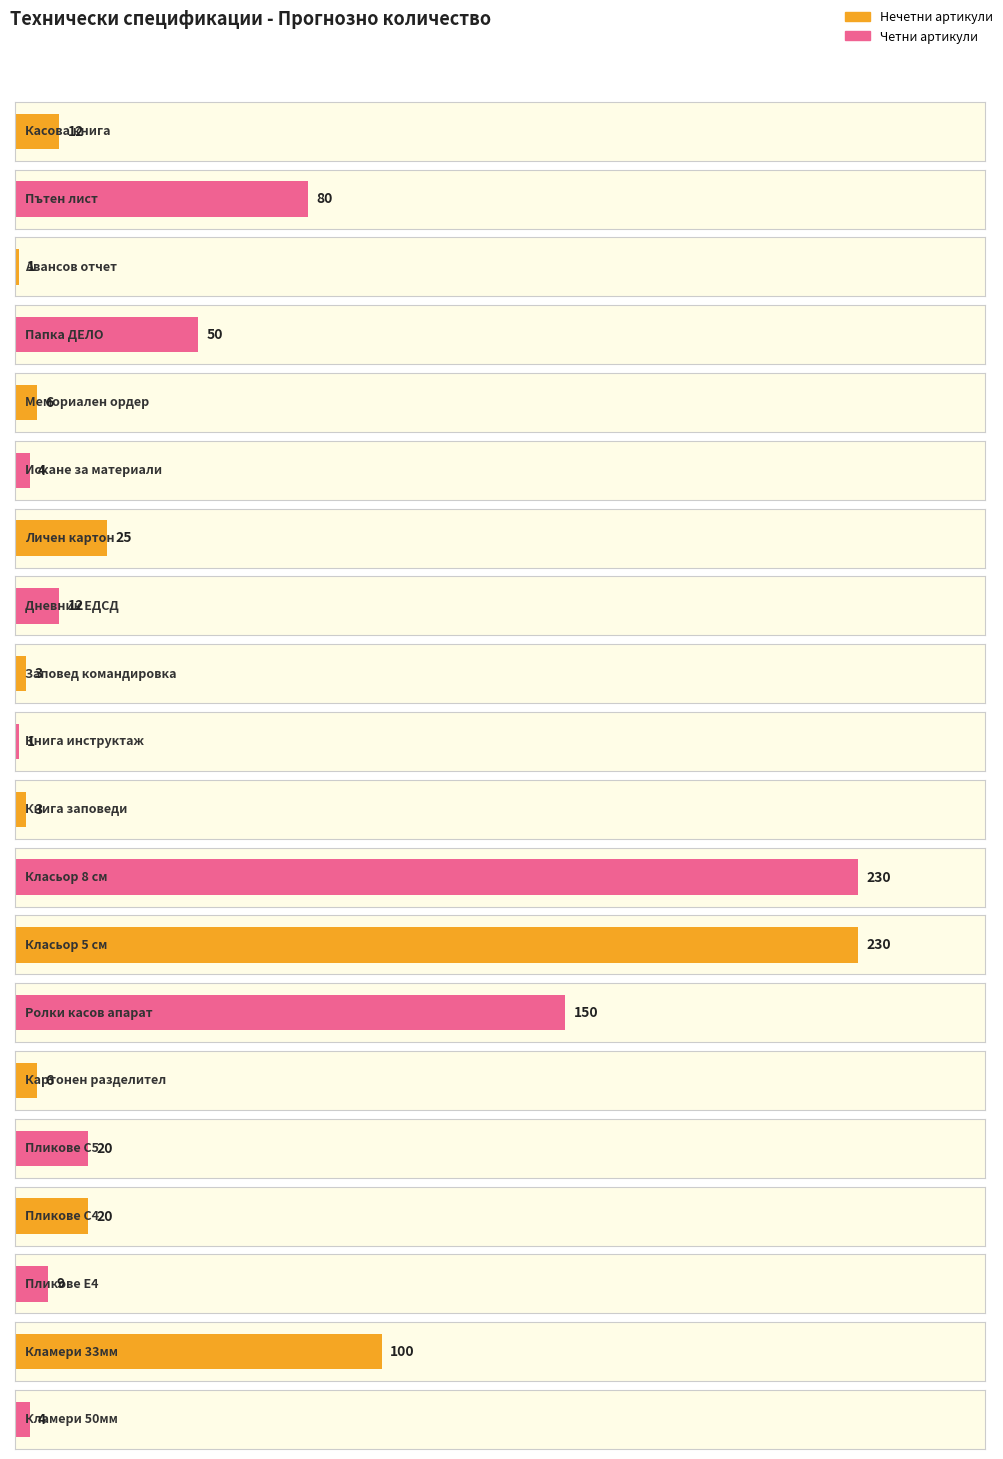

What is the sum of the values at 12 and 3?

231